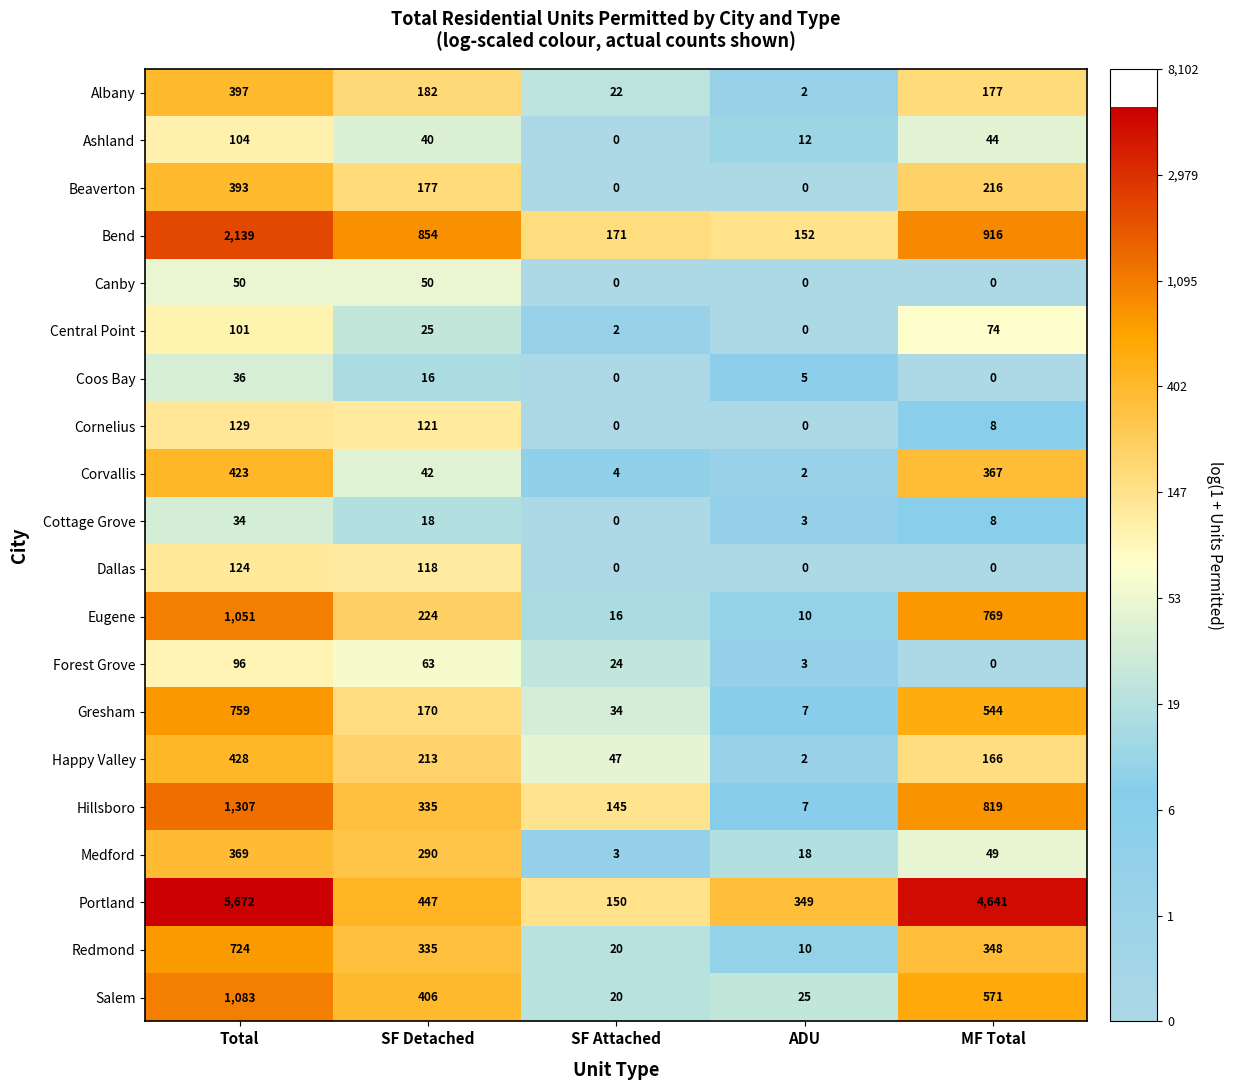

What value does the Portland series have at ADU, to the nearest 10?

350